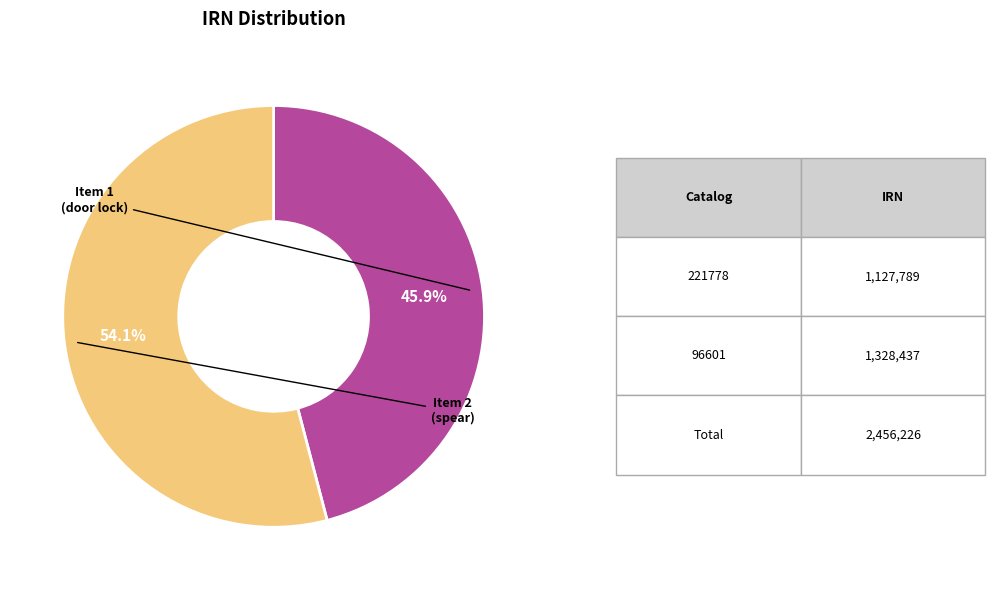

How many slices are in this pie chart?

2